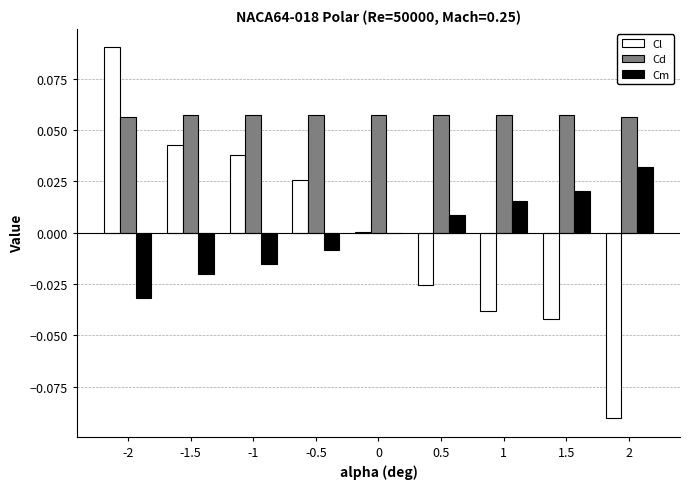

Is it true that Cd equals 0.0 at -2?

False